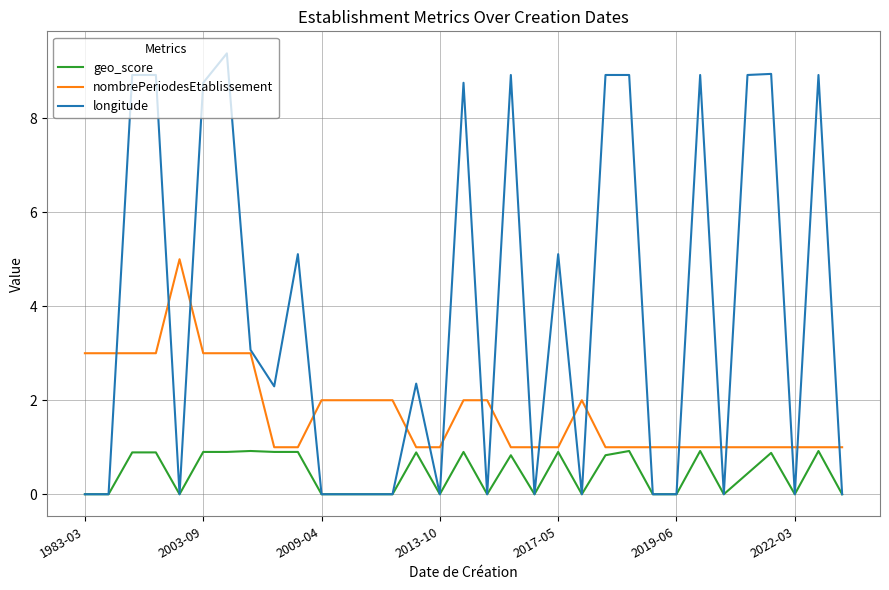

What is the maximum value for nombrePeriodesEtablissement?

5.0